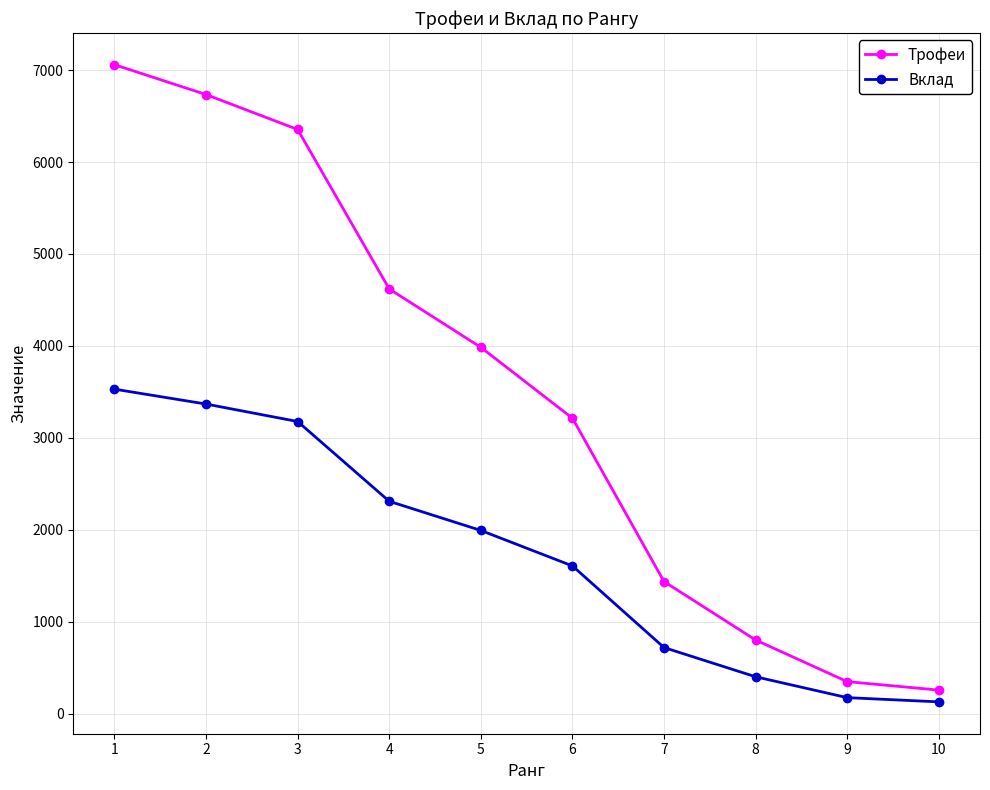

True or false: Трофеи has a value of 8158 at 4.

False